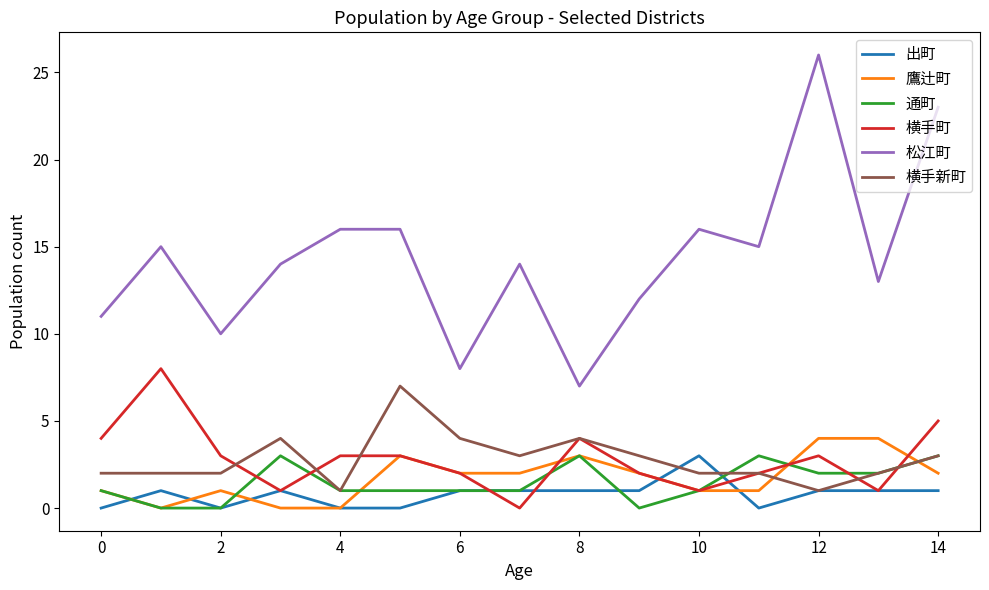

Which series has the largest total across all categories?

松江町